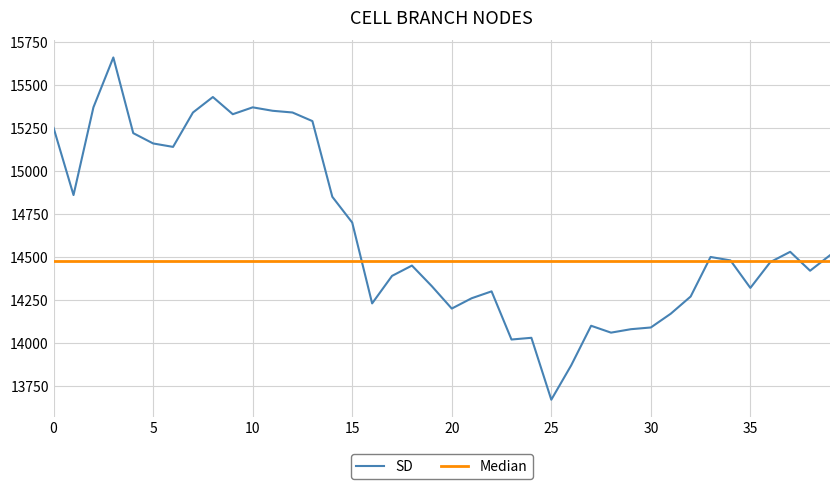

What is the lowest value of the SD series?

13670